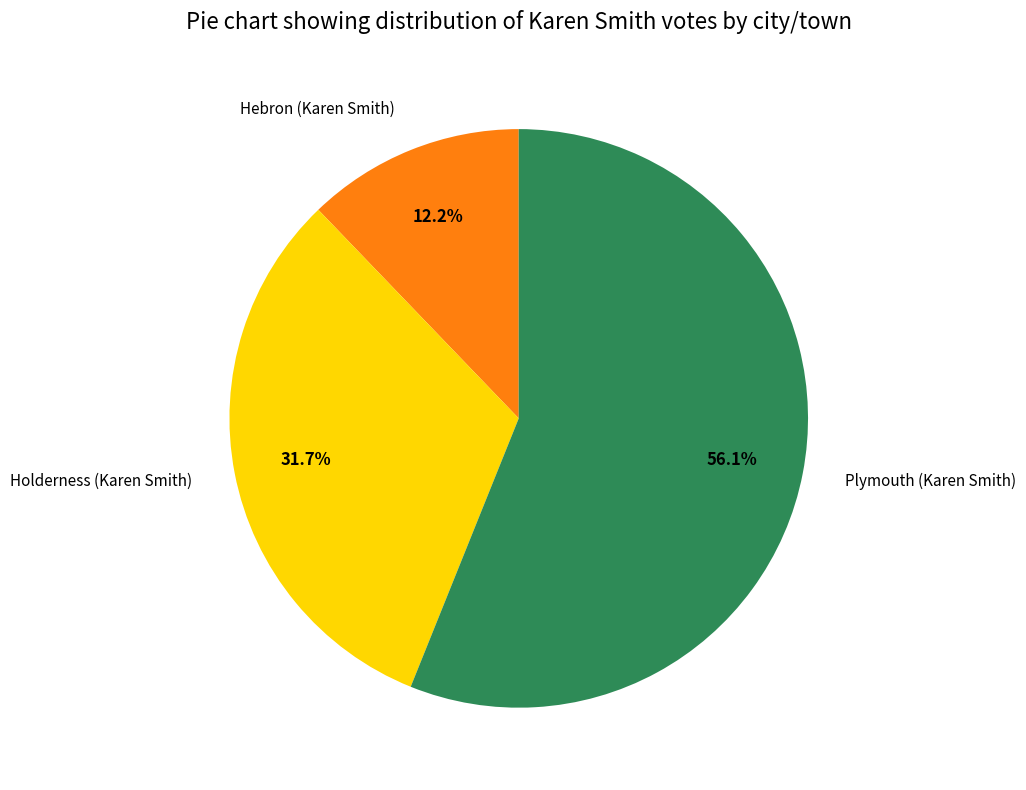

True or false: Hebron accounts for 1% of the total.

False